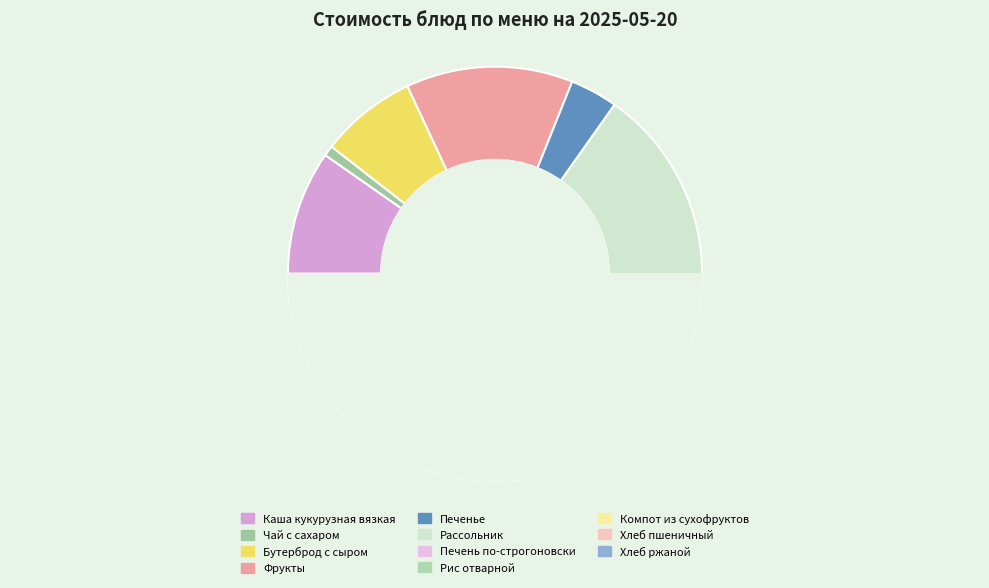

To the nearest percent, what is the difference between the Каша кукурузная вязкая and Чай с сахаром slice percentages?

9%